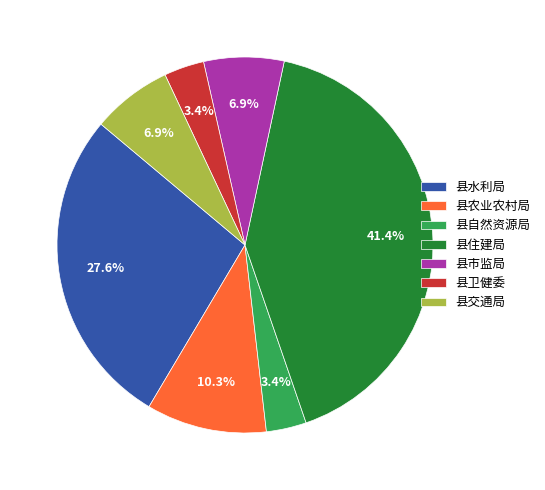

Is there a majority slice in this chart?

No